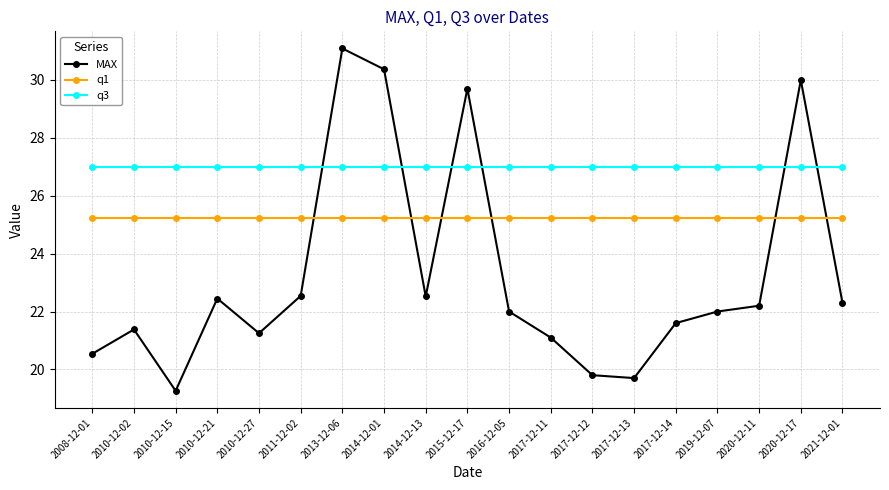

The MAX series shows 22.3 at 2021-12-01. True or false?

True